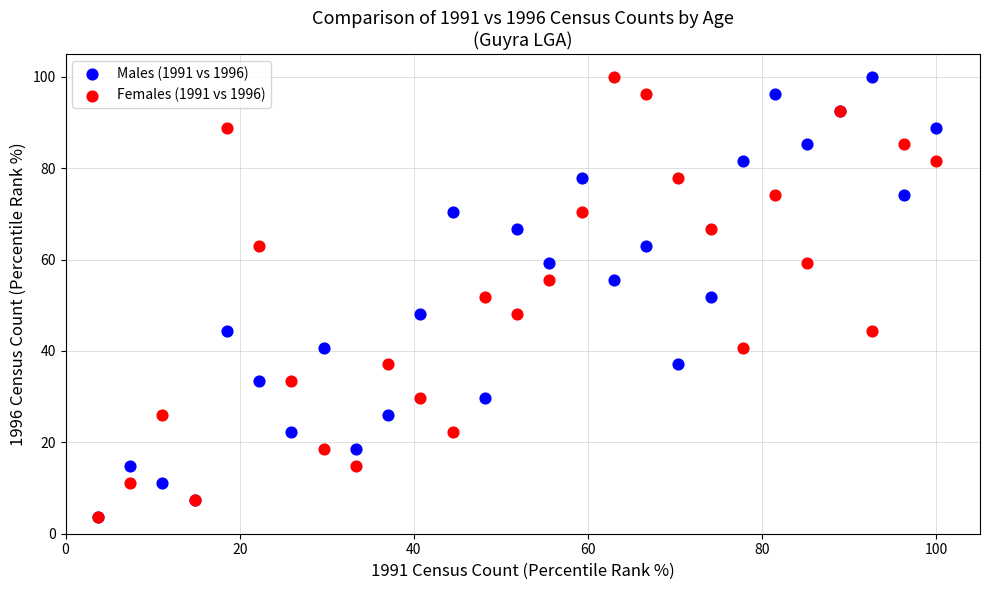

What are all the series names shown in the legend?

Males (1991 vs 1996), Females (1991 vs 1996)